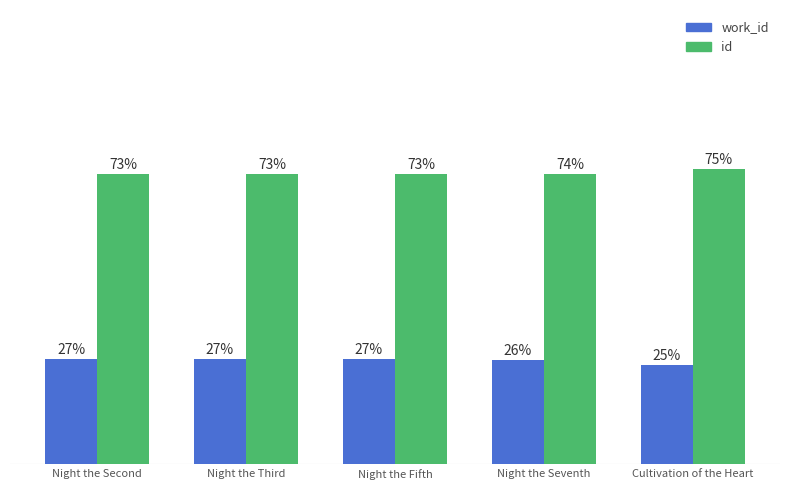

Does the chart contain any negative values?

No